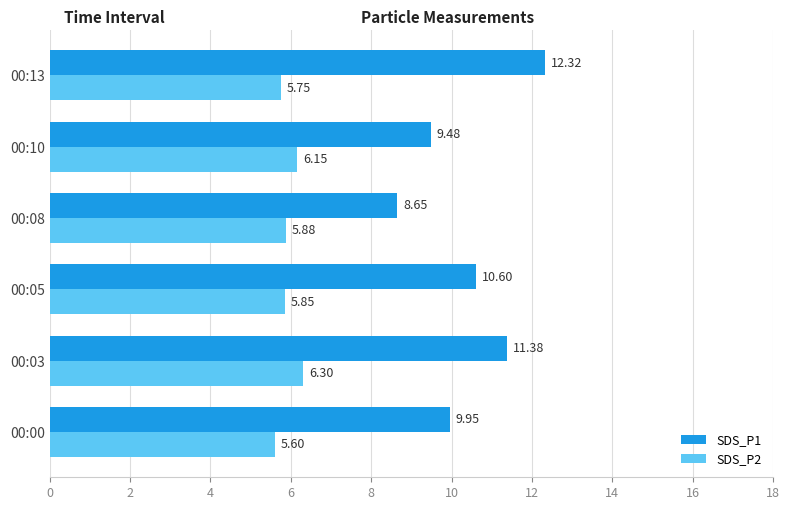

How many SDS_P2 values are between 5 and 6?

4